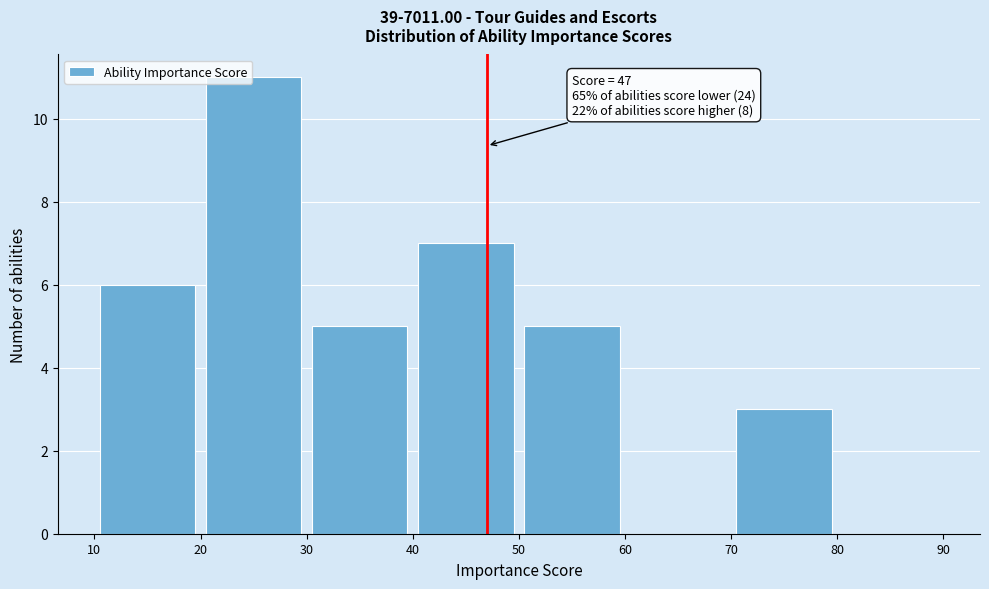

Which range on the x-axis has the tallest bar?

20 to 30